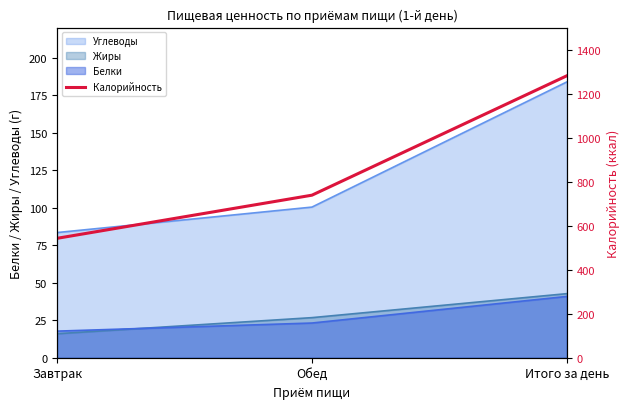

Reading left to right, extract all data points from this chart.

542.5	738.5	1281.1